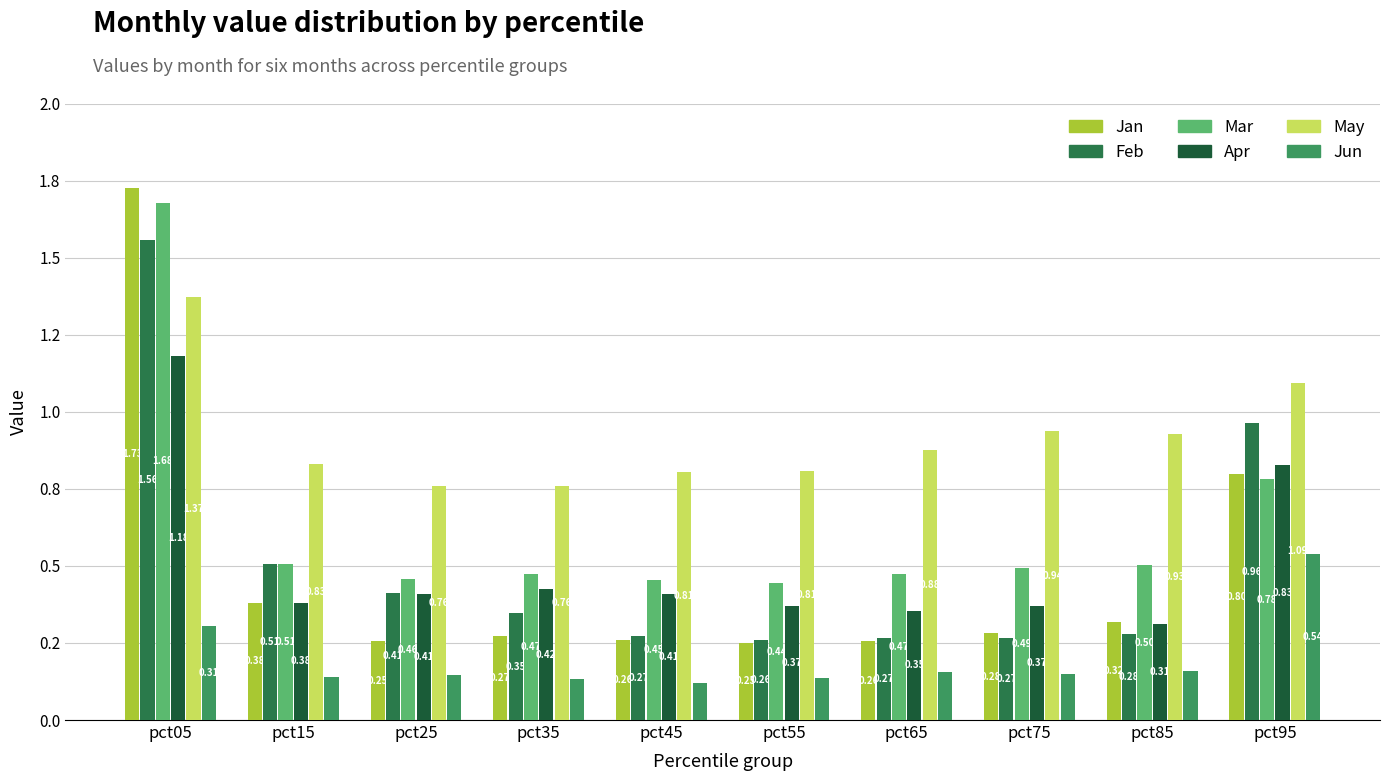

Are the bars grouped side by side (vs. stacked)?

Yes